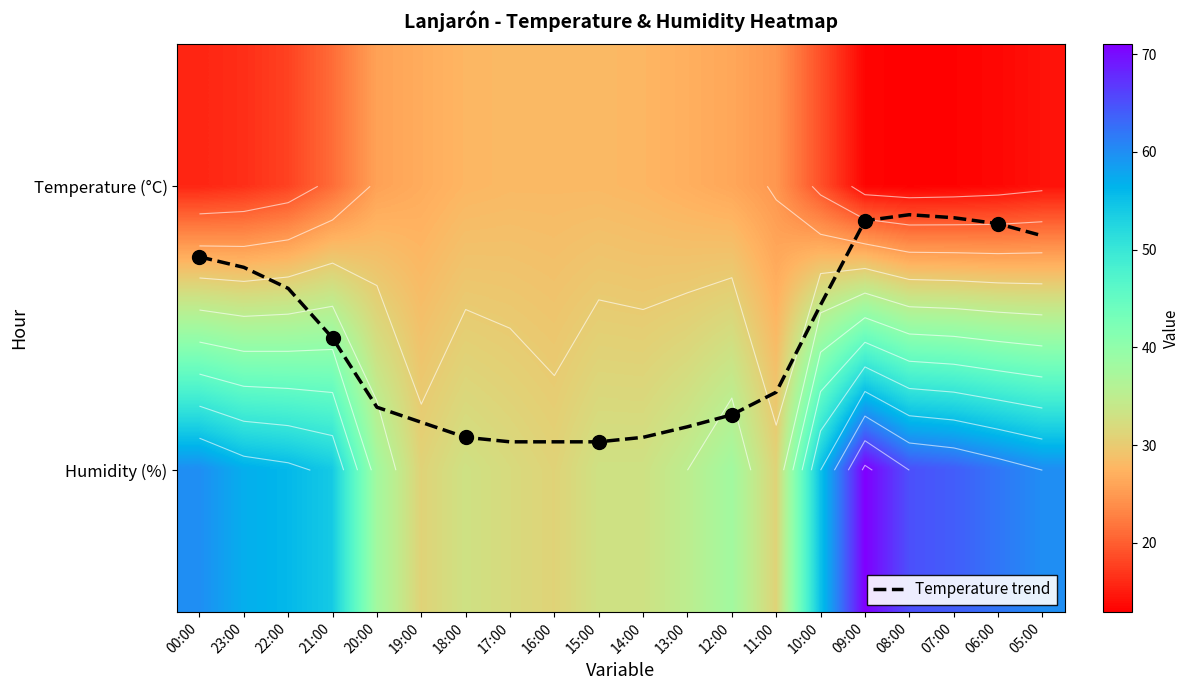

How many distinct data groups are displayed?

3